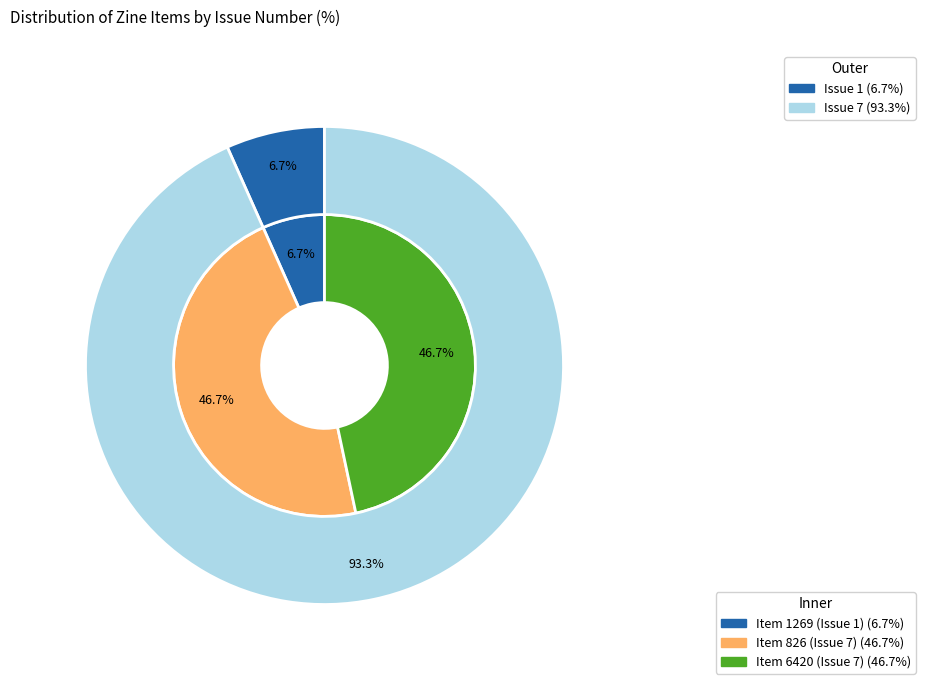

How many slices are in this pie chart?

3